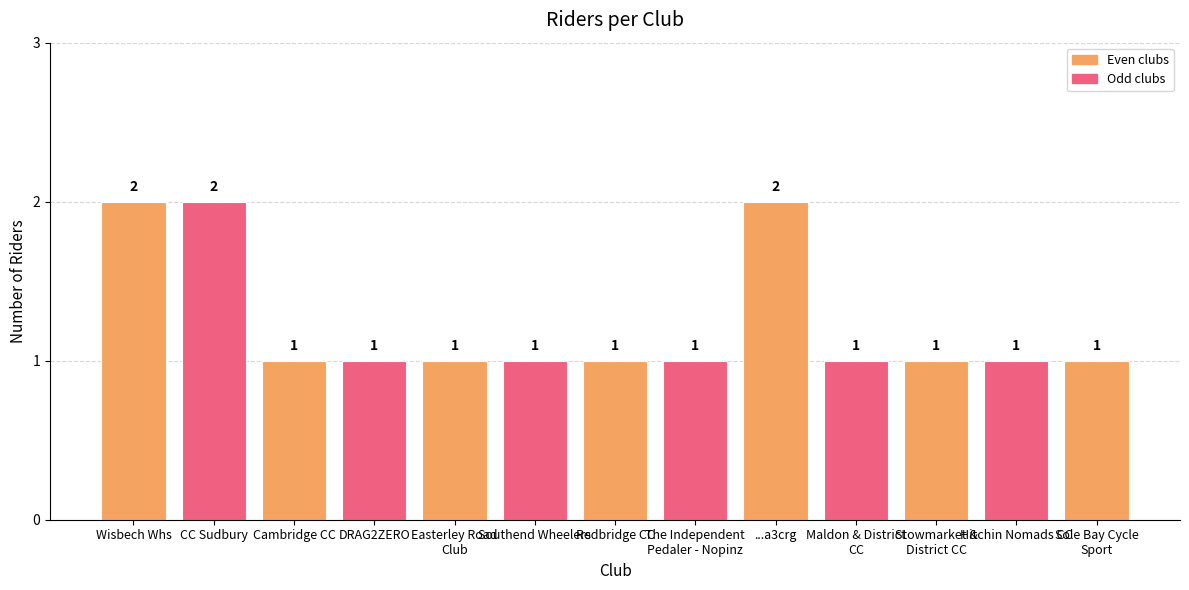

What value does the data have at ...a3crg?

2